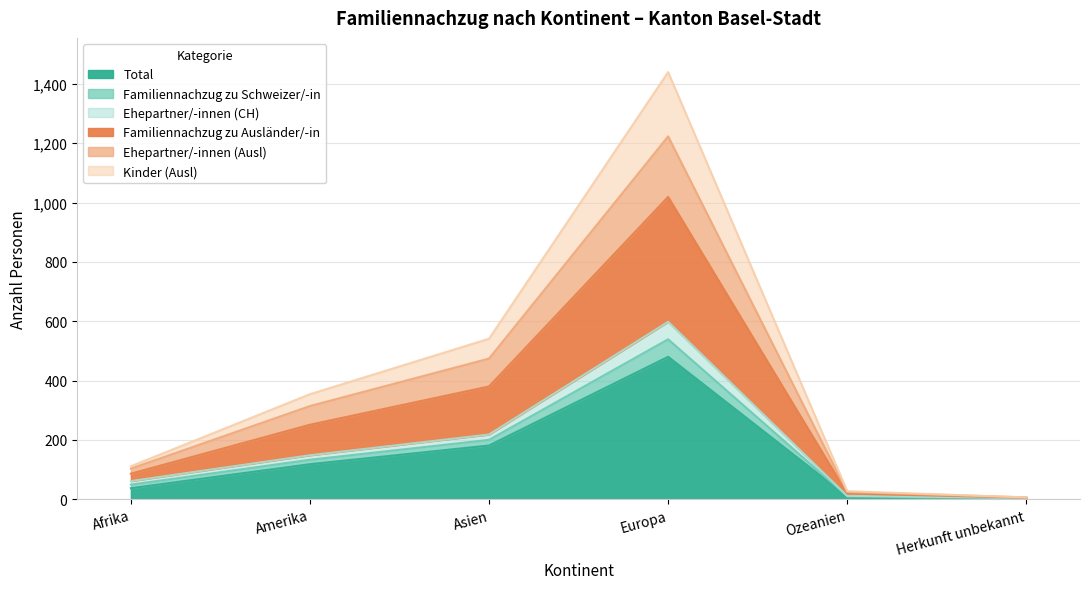

What is the maximum value for Total?

480